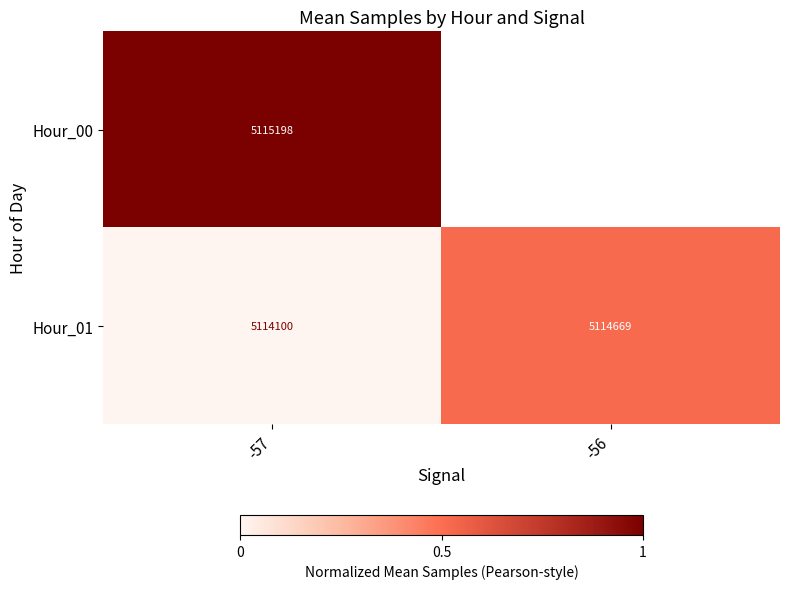

The Hour_00 series shows 8814495 at -57. True or false?

False